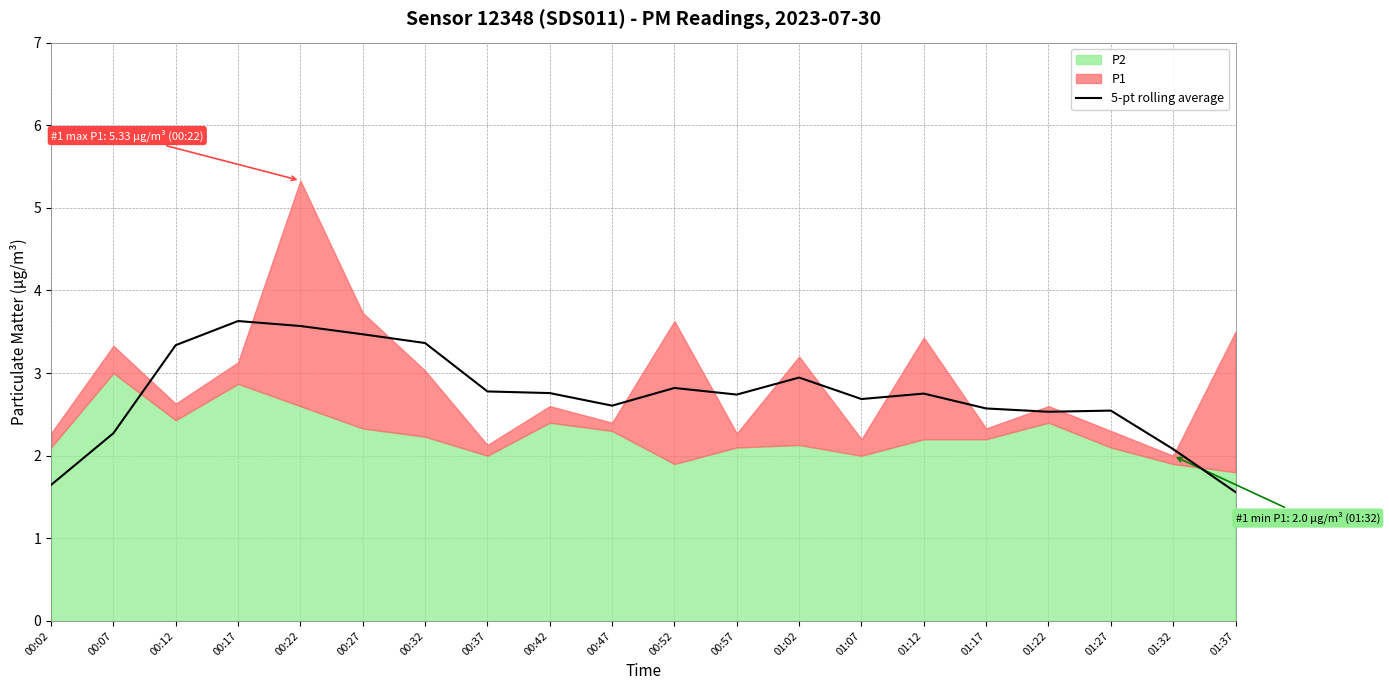

How many interior local valleys (lower than both neighbors) does the data have?

4